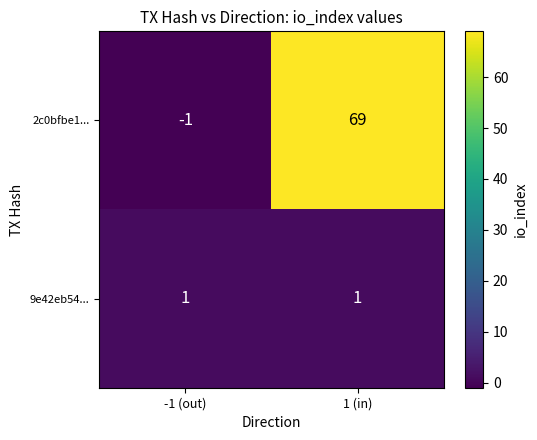

Which series has the widest spread of values?

2c0bfbe1...